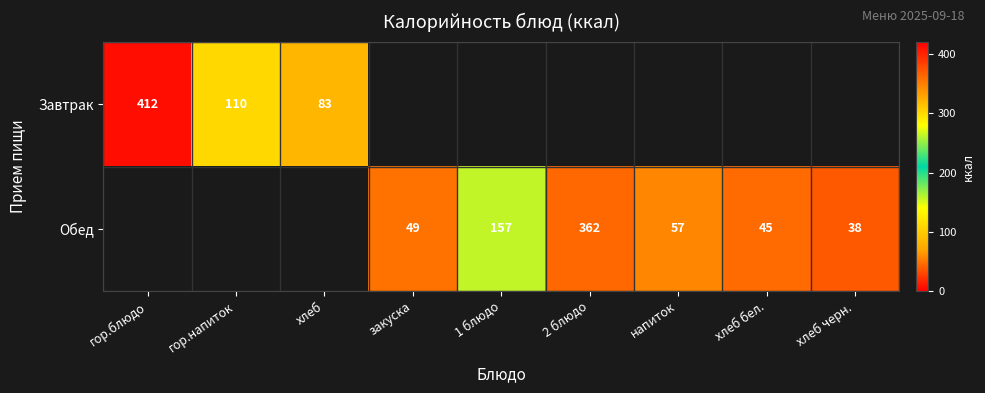

True or false: Завтрак has a value of 186 at гор.напиток.

False